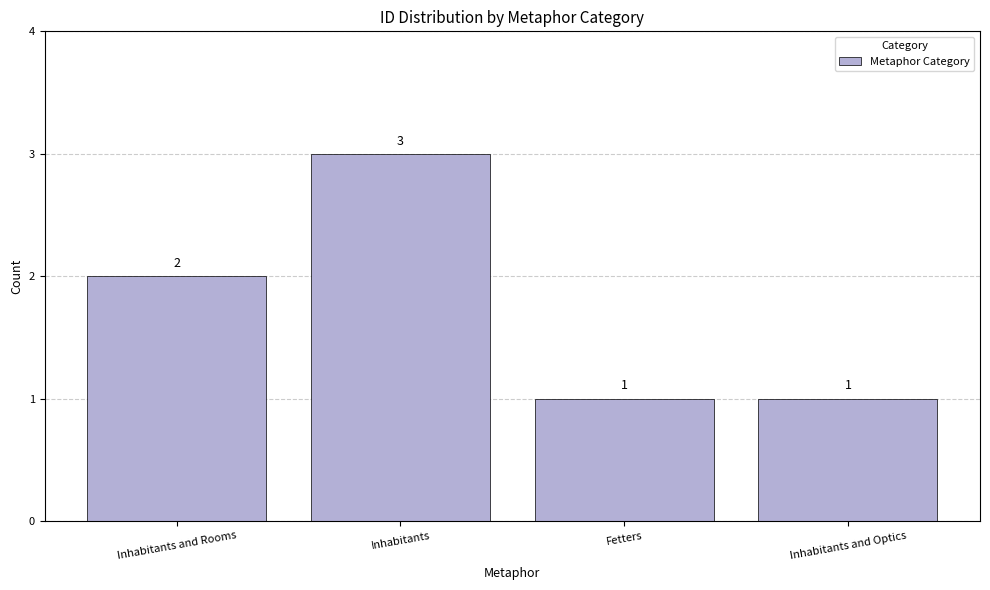

What is the label of the 1st bar from the right?

Inhabitants and Optics